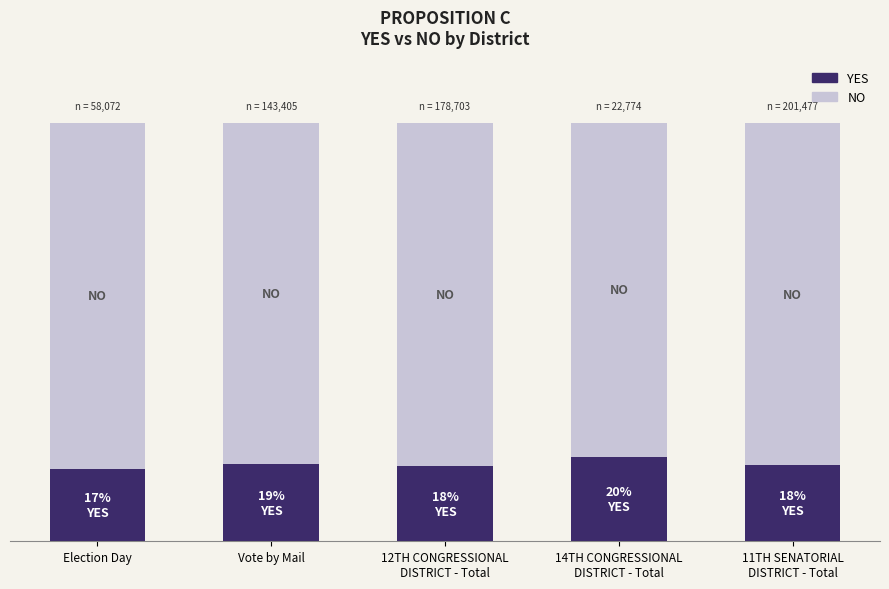

Are the bars horizontal?

No